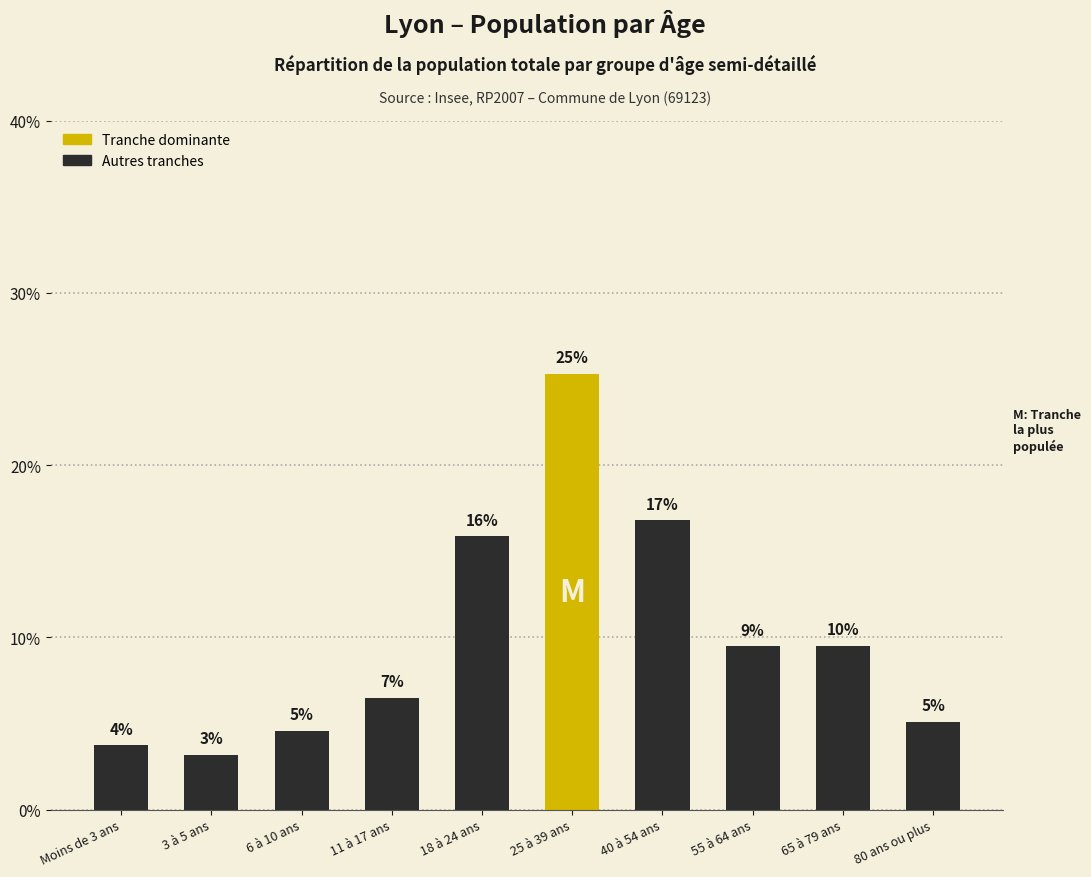

How many bars are there in total?

10